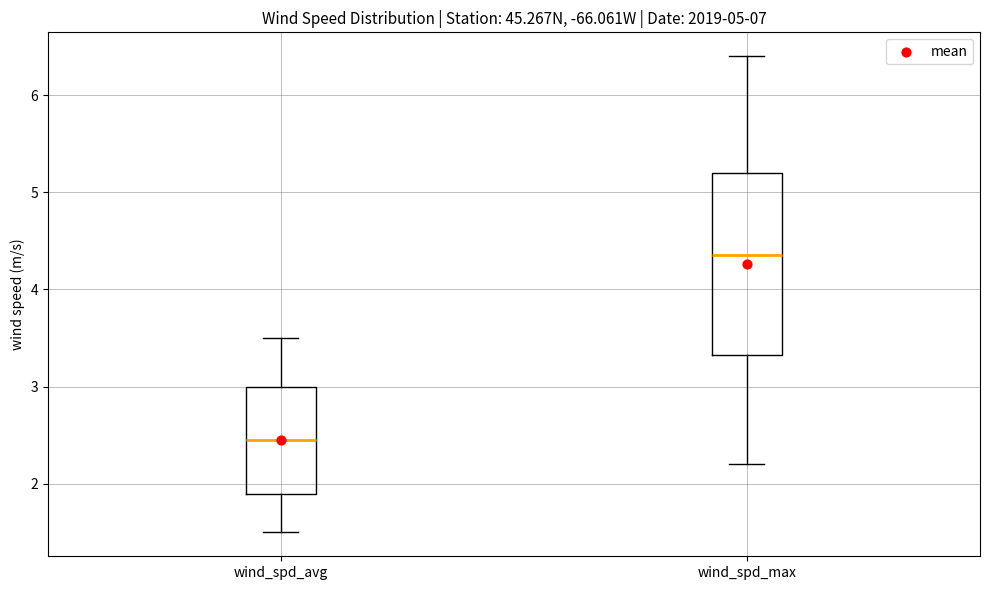

Reading left to right, transcribe this box plot: for each box, give where its median line is, the range the box spans, and where its two whiskers end, as read against the y-axis. The values are not printed on the chart, so give them approximately, as read against the axis.

wind_spd_avg: median 2.5, box 1.9 to 3.0, whiskers 1.5 to 3.5
wind_spd_max: median 4.4, box 3.3 to 5.2, whiskers 2.2 to 6.4